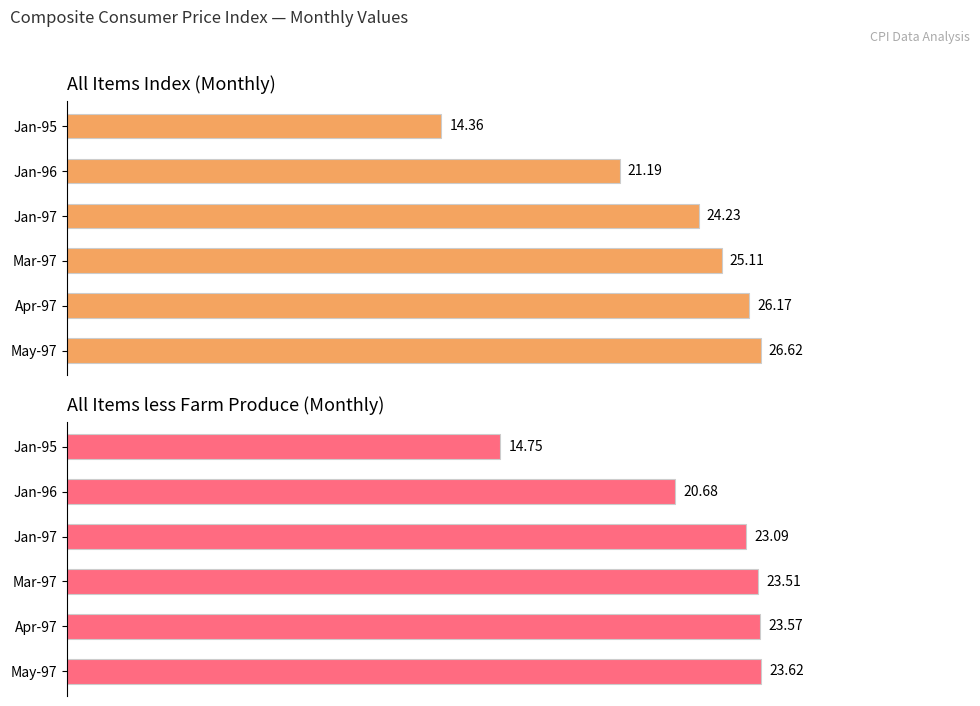

How many series are shown in this chart?

2